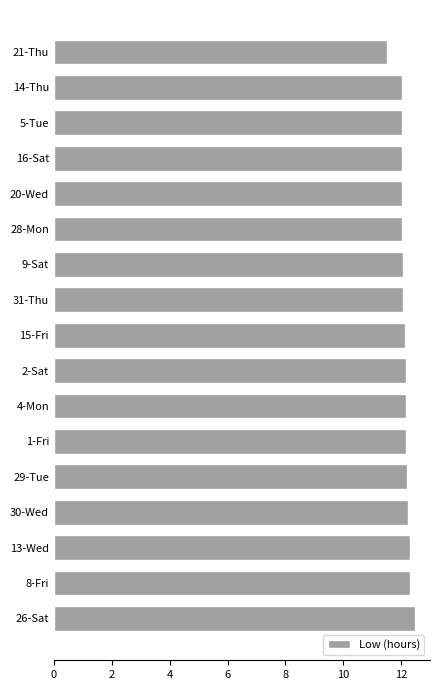

What is the difference between the second highest and second lowest values?

0.3